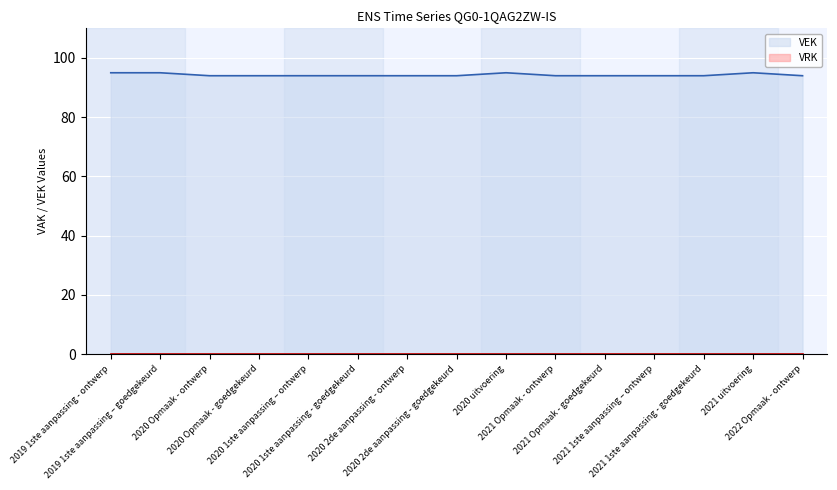

Reading left to right, transcribe all the data shown in this chart.

2019 1ste aanpassing - ontwerp=95	2019 1ste aanpassing – goedgekeurd=95	2020 Opmaak - ontwerp=94	2020 Opmaak - goedgekeurd=94	2020 1ste aanpassing – ontwerp=94	2020 1ste aanpassing - goedgekeurd=94	2020 2de aanpassing - ontwerp=94	2020 2de aanpassing - goedgekeurd=94	2020 uitvoering=95	2021 Opmaak - ontwerp=94	2021 Opmaak - goedgekeurd=94	2021 1ste aanpassing – ontwerp=94	2021 1ste aanpassing - goedgekeurd=94	2021 uitvoering=95	2022 Opmaak - ontwerp=94